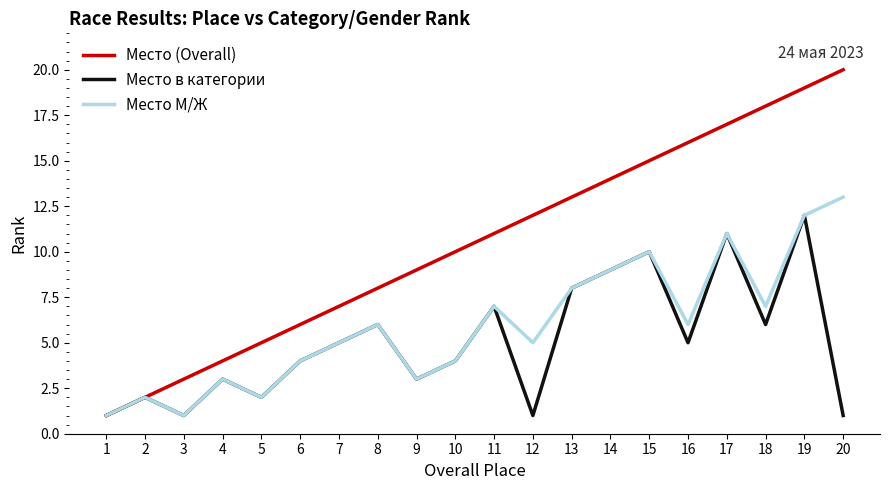

Which series has the largest range (max minus min)?

Место (Overall)